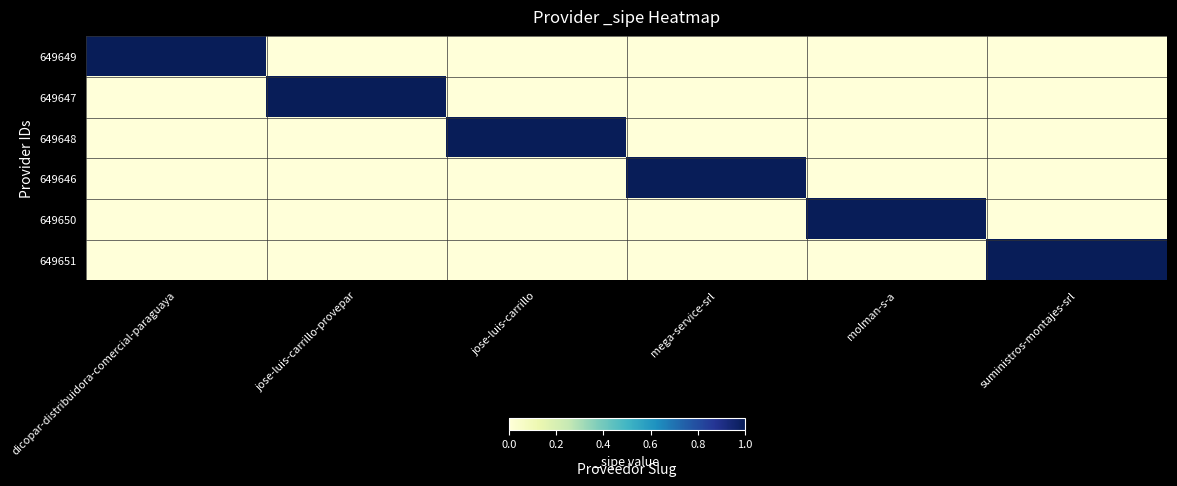

At which category does the chart reach its minimum across all series?

jose-luis-carrillo-provepar